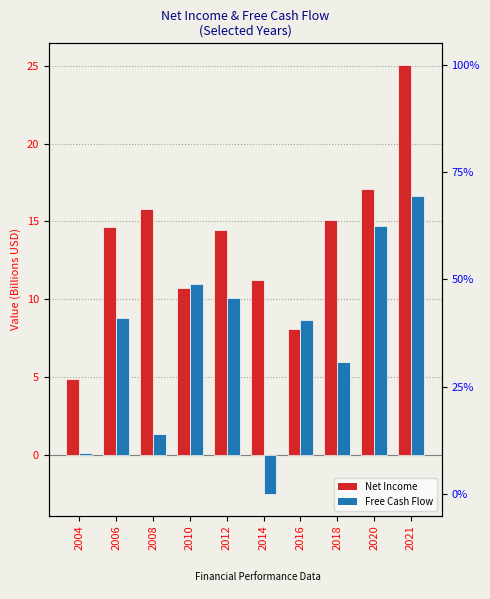

What is the smallest value displayed?

-2.5